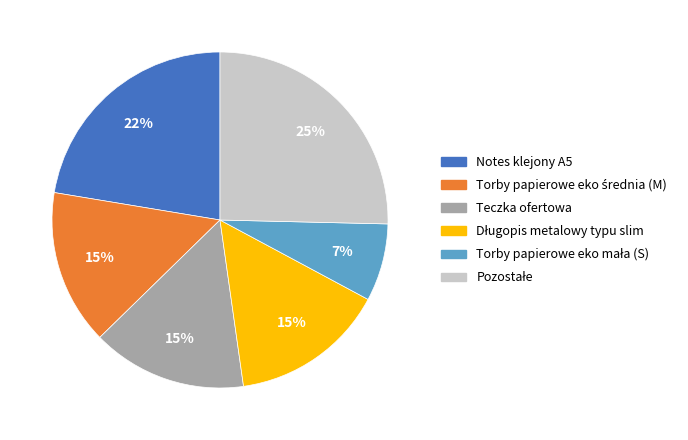

To the nearest percent, what is the difference between the largest and smallest slice percentages?

18%